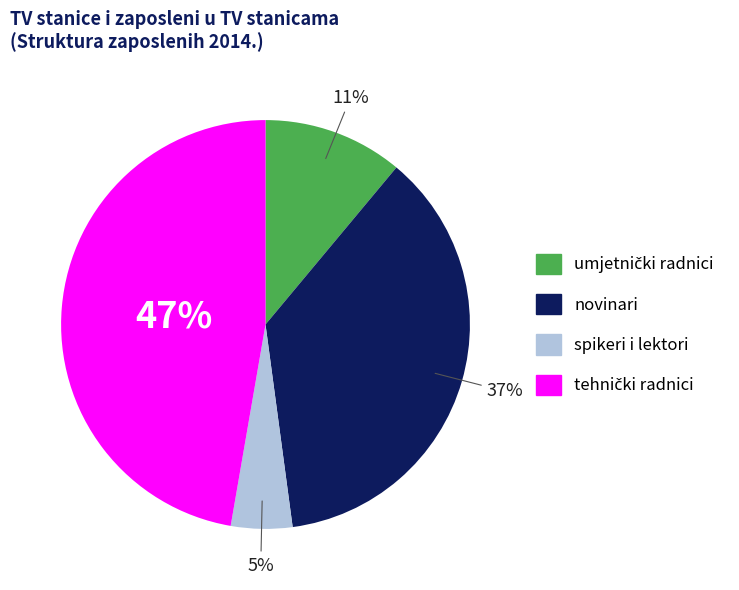

Is it true that novinari is 25% of the pie?

False